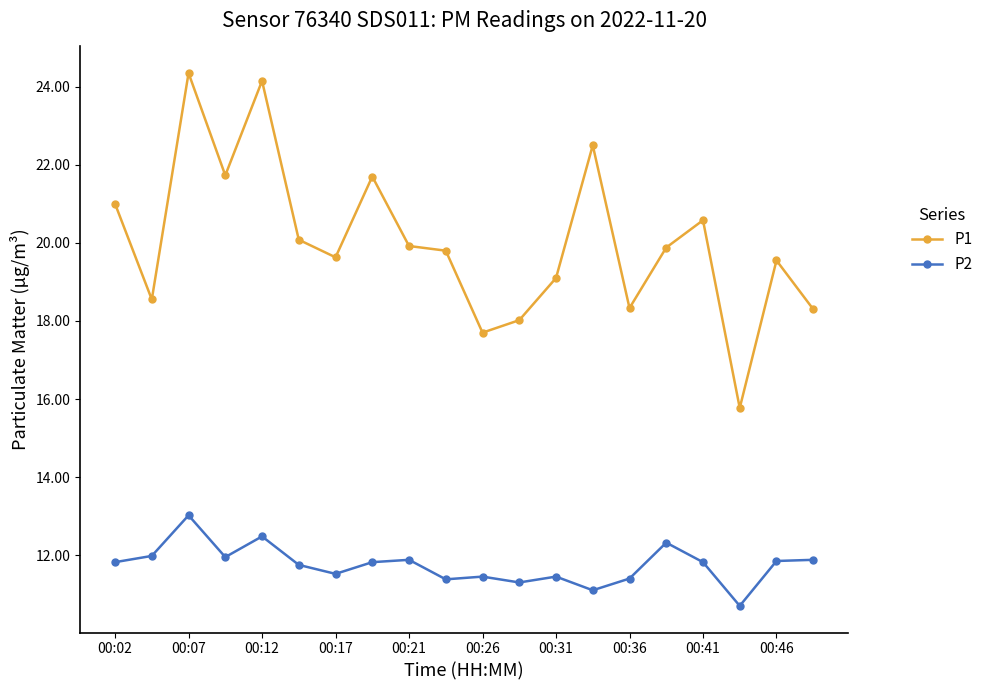

Which series has the largest total across all categories?

P1